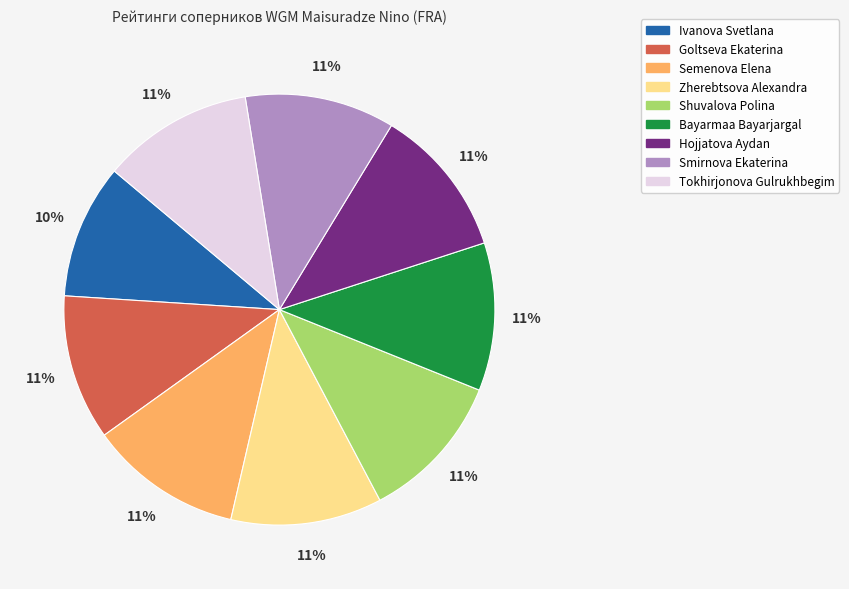

Is it true that Shuvalova Polina is 1% of the pie?

False